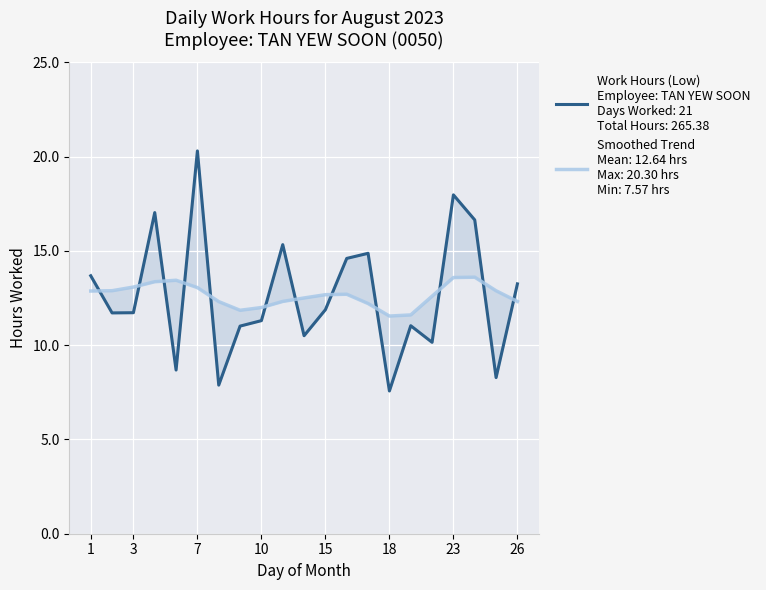

List the labels in order of value, smallest first.

18, 8, 25, 5, 22, 14, 9, 21, 10, 2, 3, 15, 26, 1, 16, 17, 11, 24, 4, 23, 7